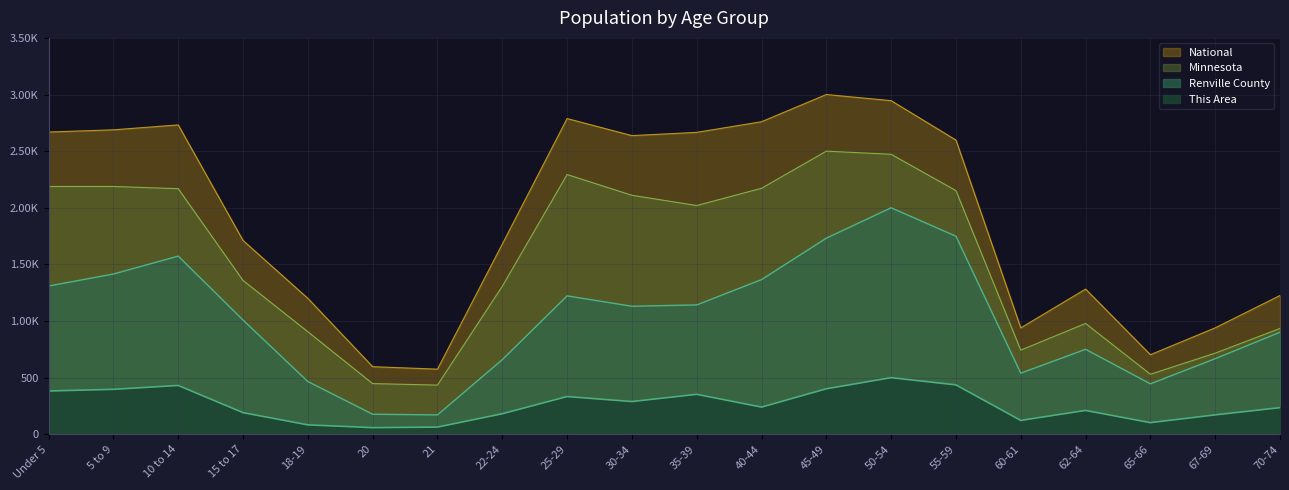

List the series in order of their overall mean, lowest first.

This Area, Renville County, Minnesota, National